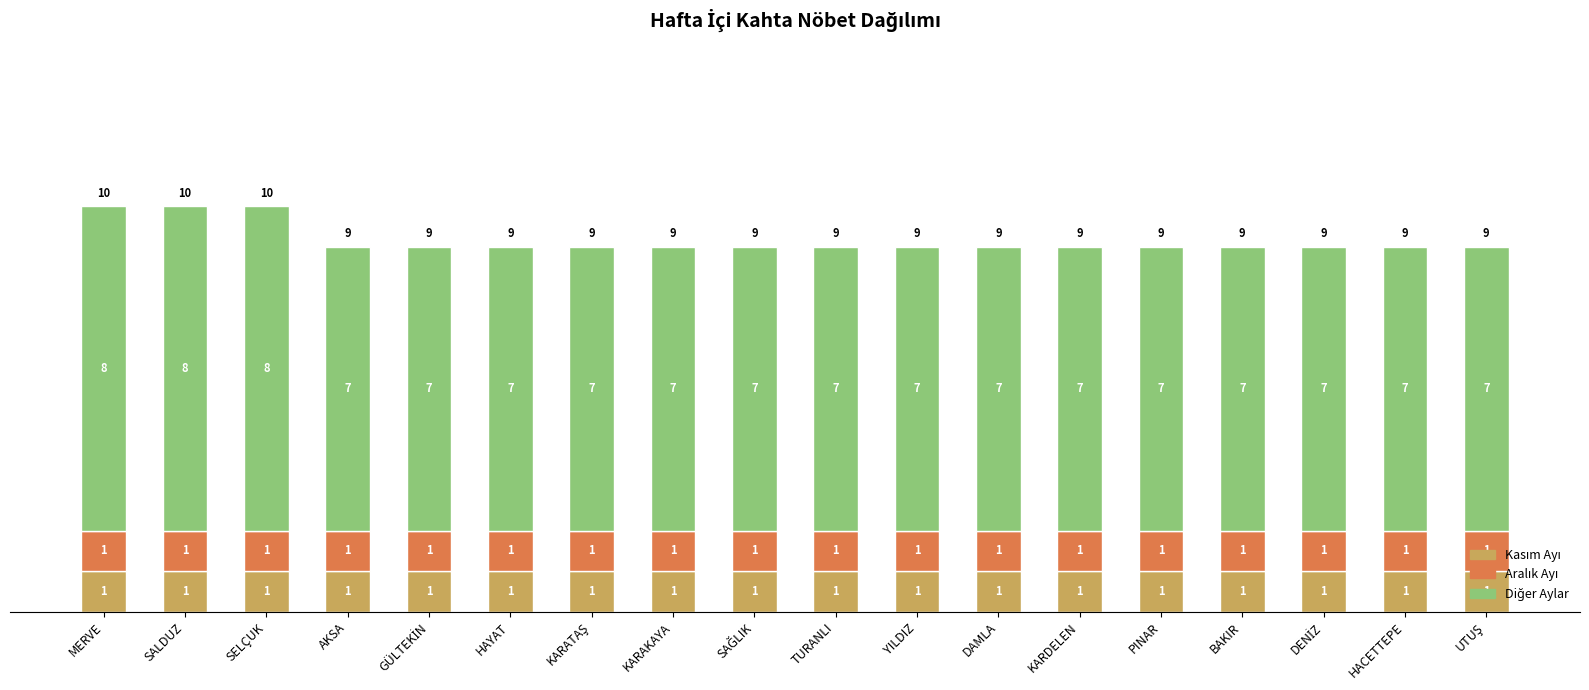

What is the total value across all series at YILDIZ?

9